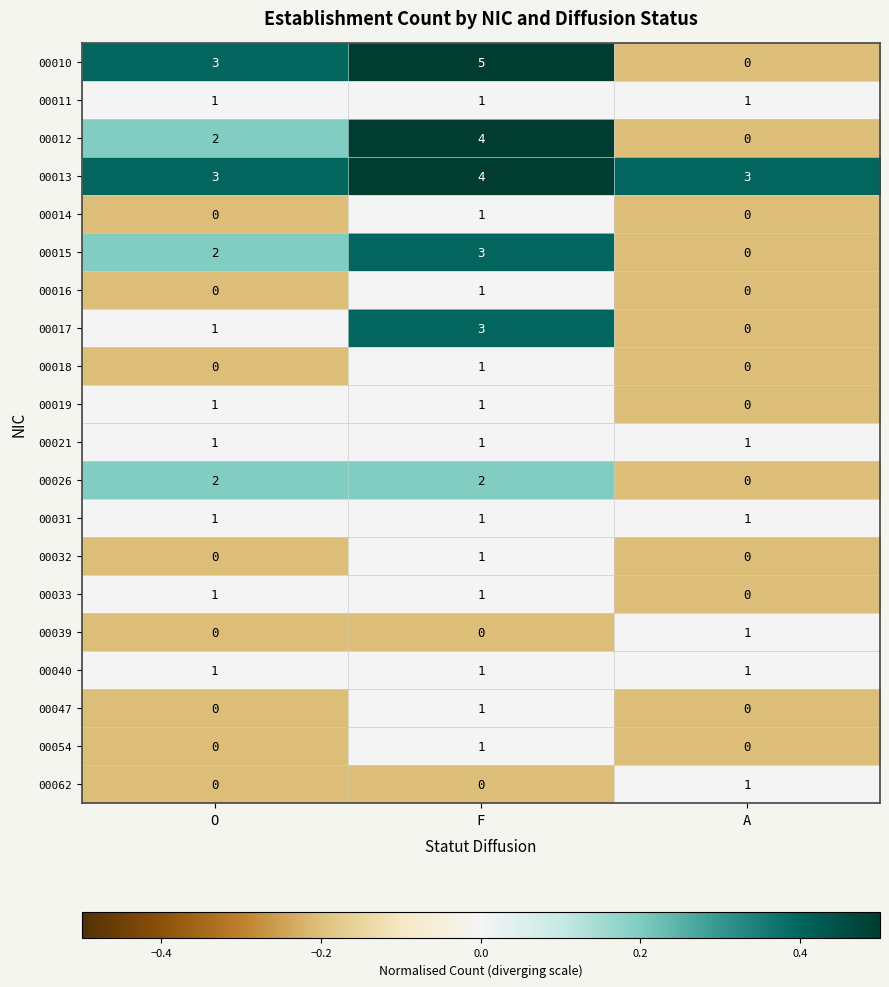

The 00032 series shows 0 at O. True or false?

True